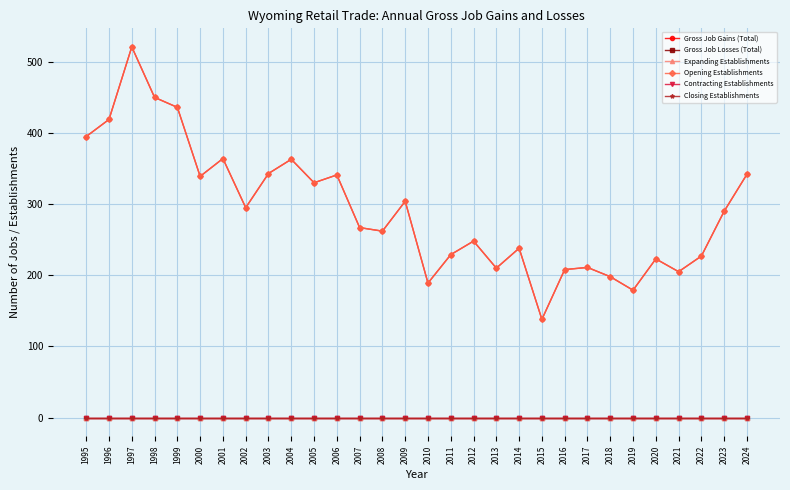

Between 2006 and 2023, which series saw the biggest shift?

Gross Job Gains (Total)